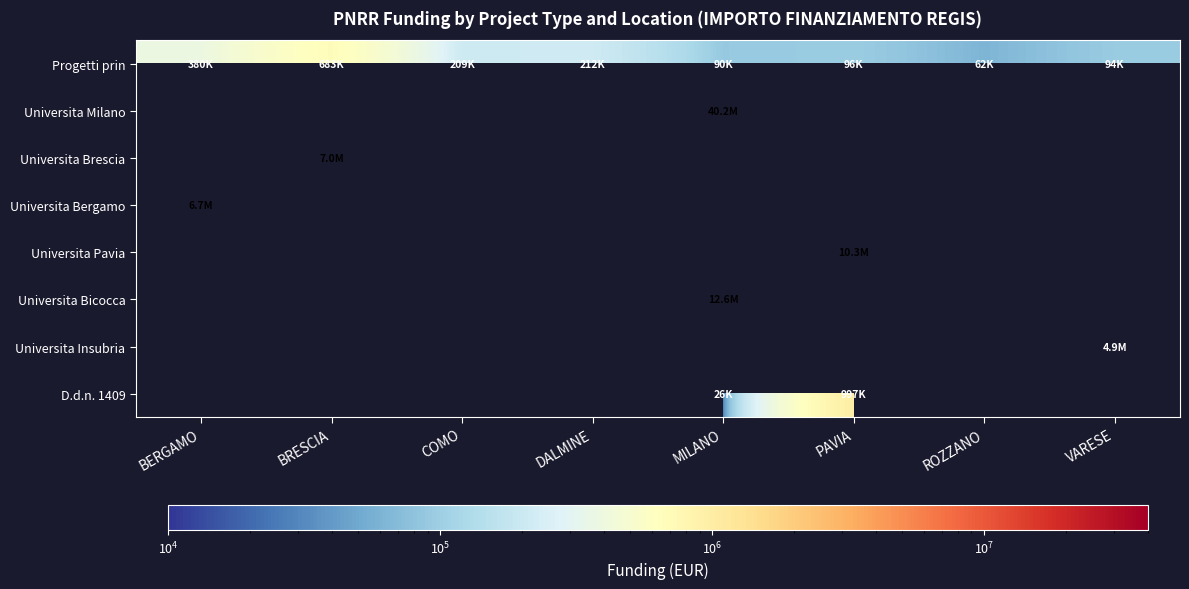

The Universita Pavia series shows 10267188.0 at PAVIA. True or false?

True